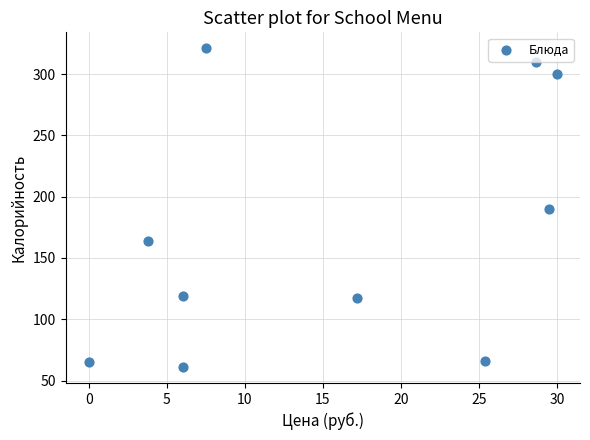

What is the average Y value?

171